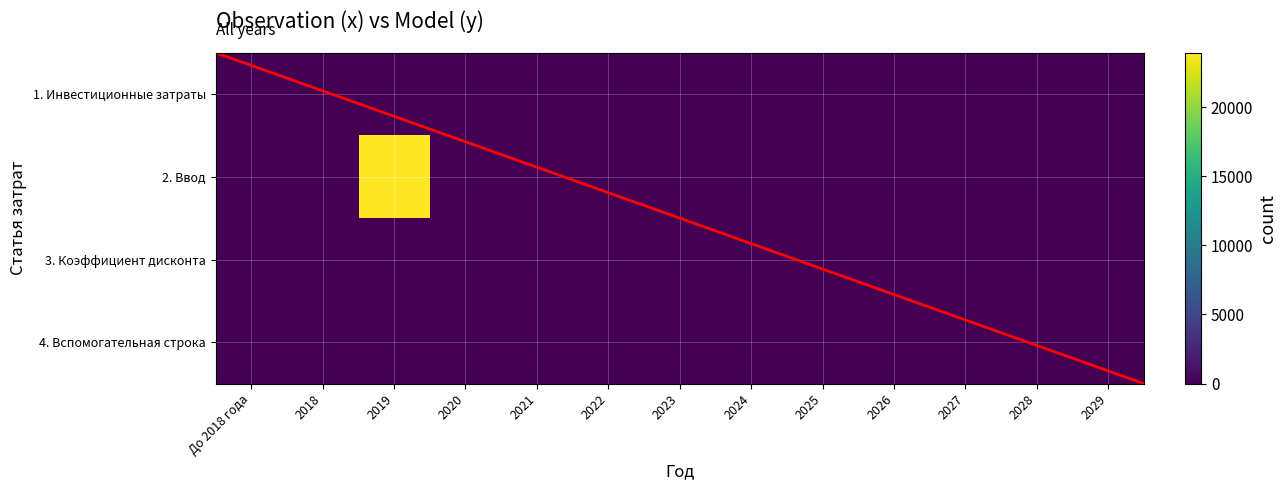

What is the maximum value shown in the chart?

23931.6